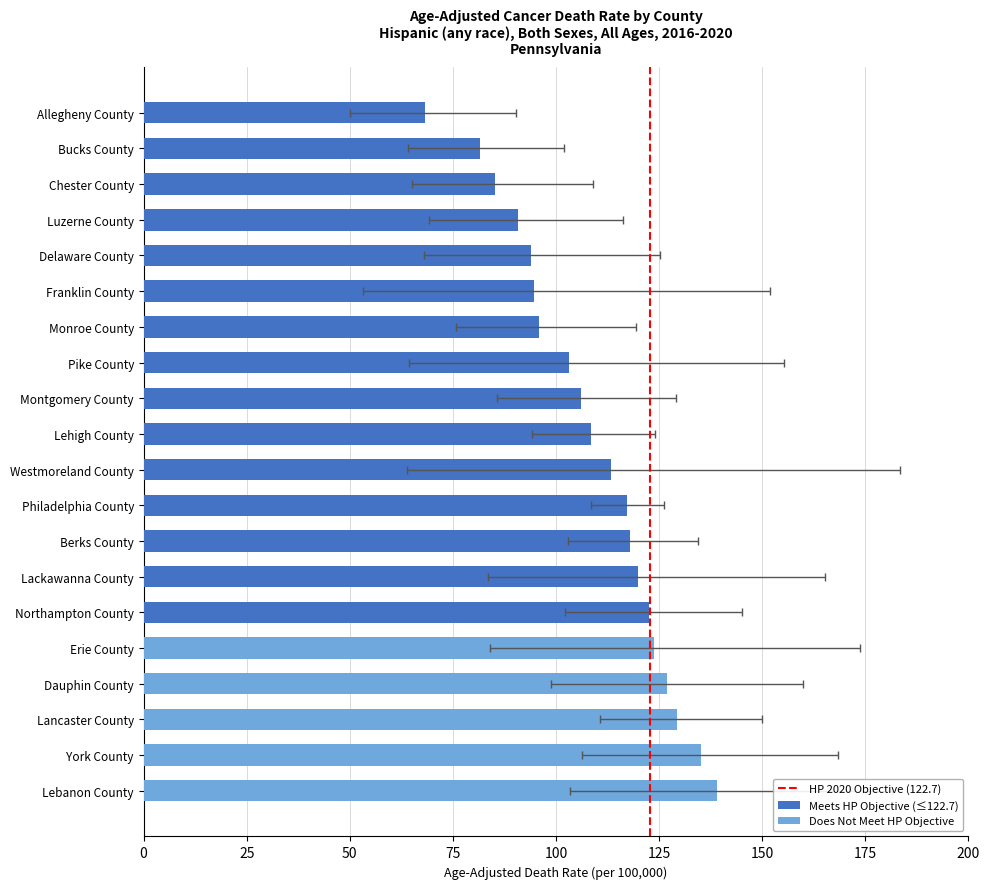

Count the number of values greater than 113.

10